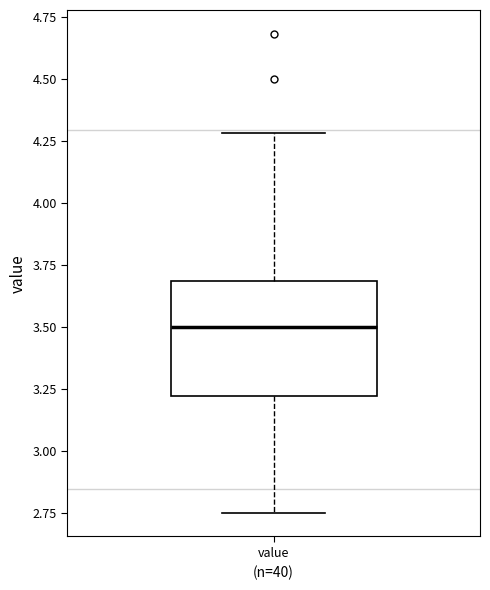

Transcribe this box plot: give where the median line is, the range the box spans, and where the two whiskers end, as read against the y-axis. The values are not printed on the chart, so give them approximately, as read against the axis.

median 3.50, box 3.20 to 3.70, whiskers 2.75 to 4.30